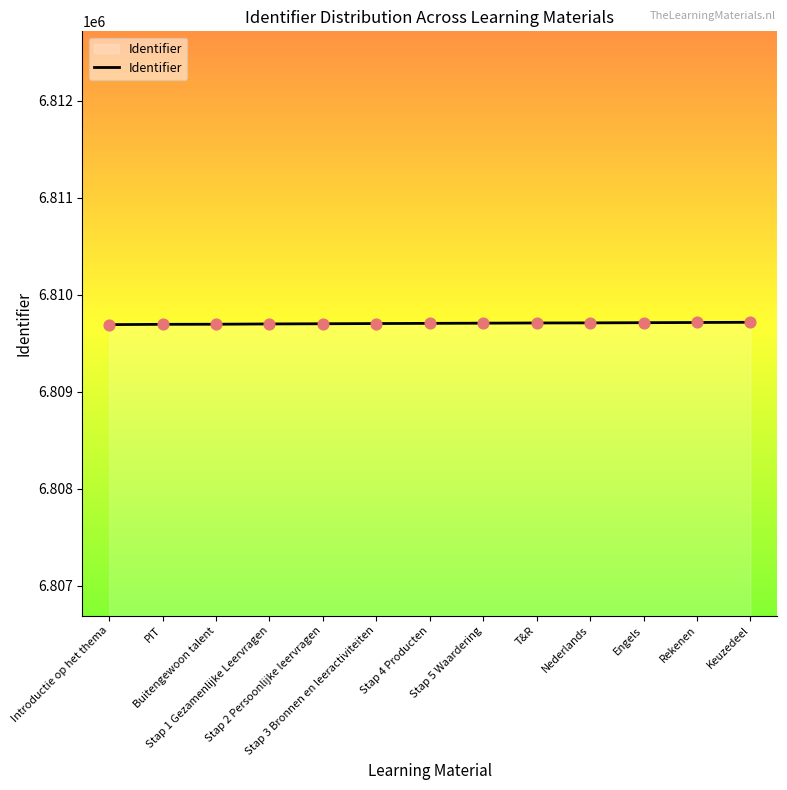

What is the ratio of the value at Stap 5 Waardering to the value at Buitengewoon talent?

1.0